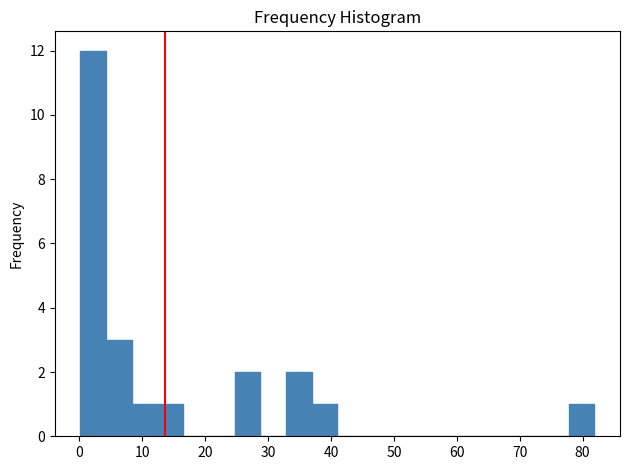

Reading left to right, list every bar in this chart as the range it spans on the x-axis followed by its height. Neither the bar edges nor the heights are printed on the chart, so give them approximately, as read against the axes.

0 to 4: 12
4 to 8: 3
8 to 12: 1
12 to 17: 1
17 to 21: 0
21 to 25: 0
25 to 29: 2
29 to 33: 0
33 to 37: 2
37 to 41: 1
41 to 45: 0
45 to 49: 0
49 to 53: 0
53 to 57: 0
57 to 61: 0
61 to 66: 0
66 to 70: 0
70 to 74: 0
74 to 78: 0
78 to 82: 1